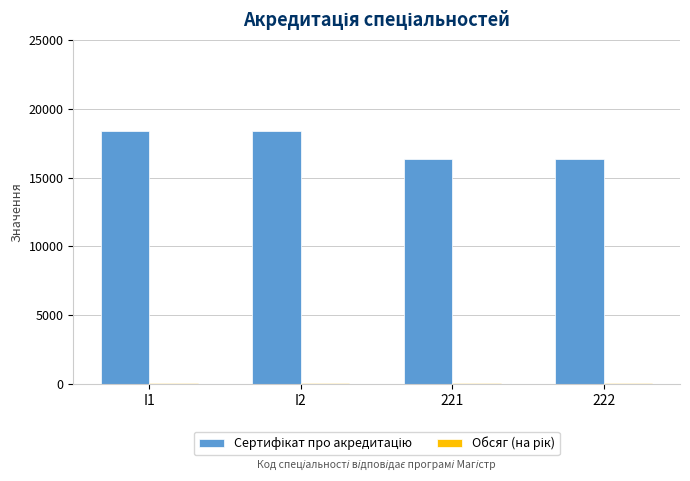

The value of Сертифікат про акредитацію at 221 is 16375. True or false?

True